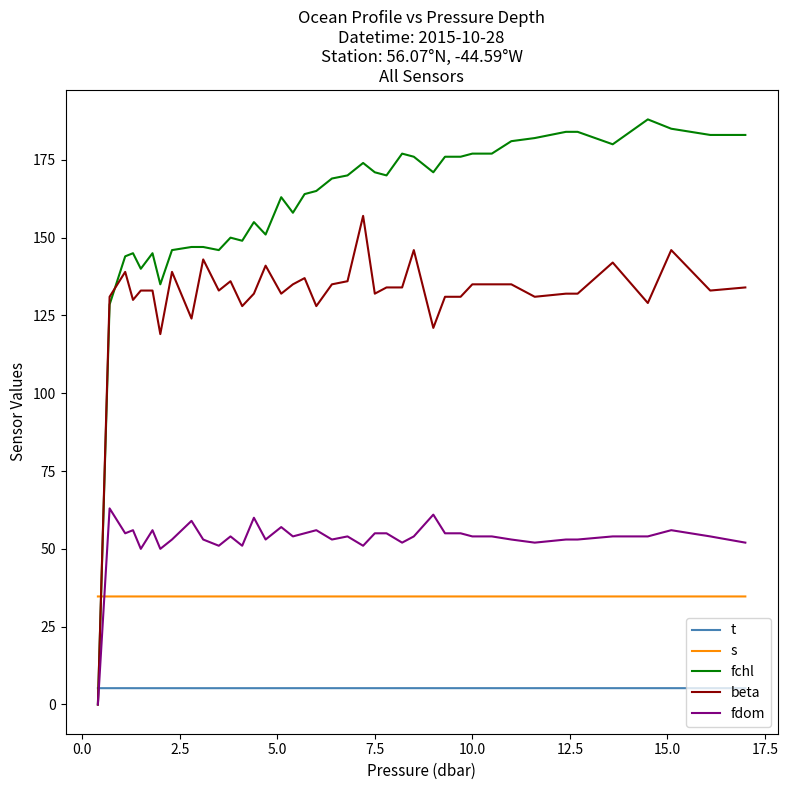

Which series has the largest total across all categories?

fchl